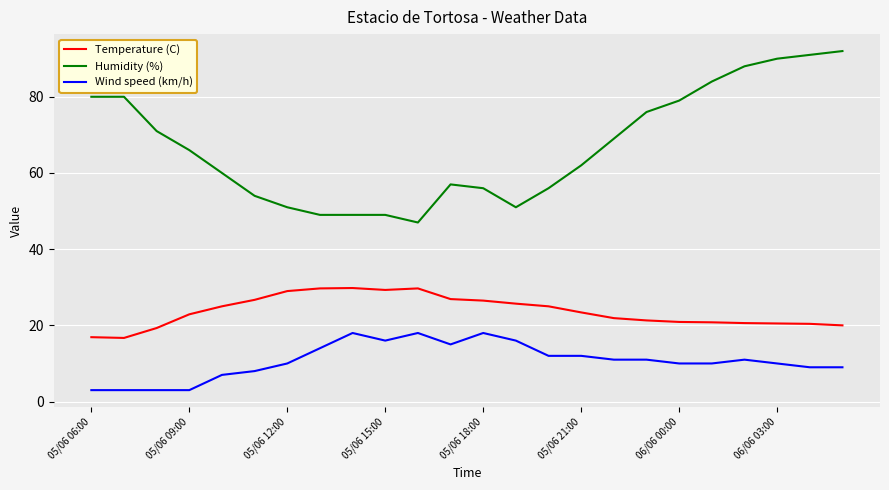

What is the maximum value for Humidity (%)?

92.0